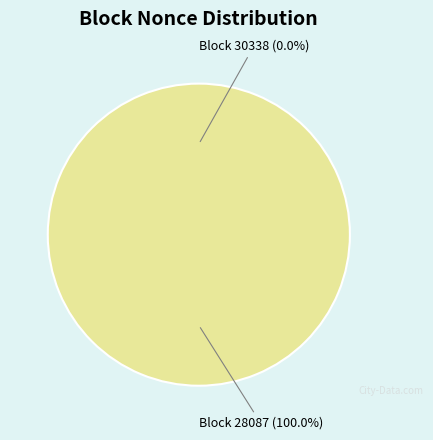

Is it true that 30338 is 0% of the pie?

True